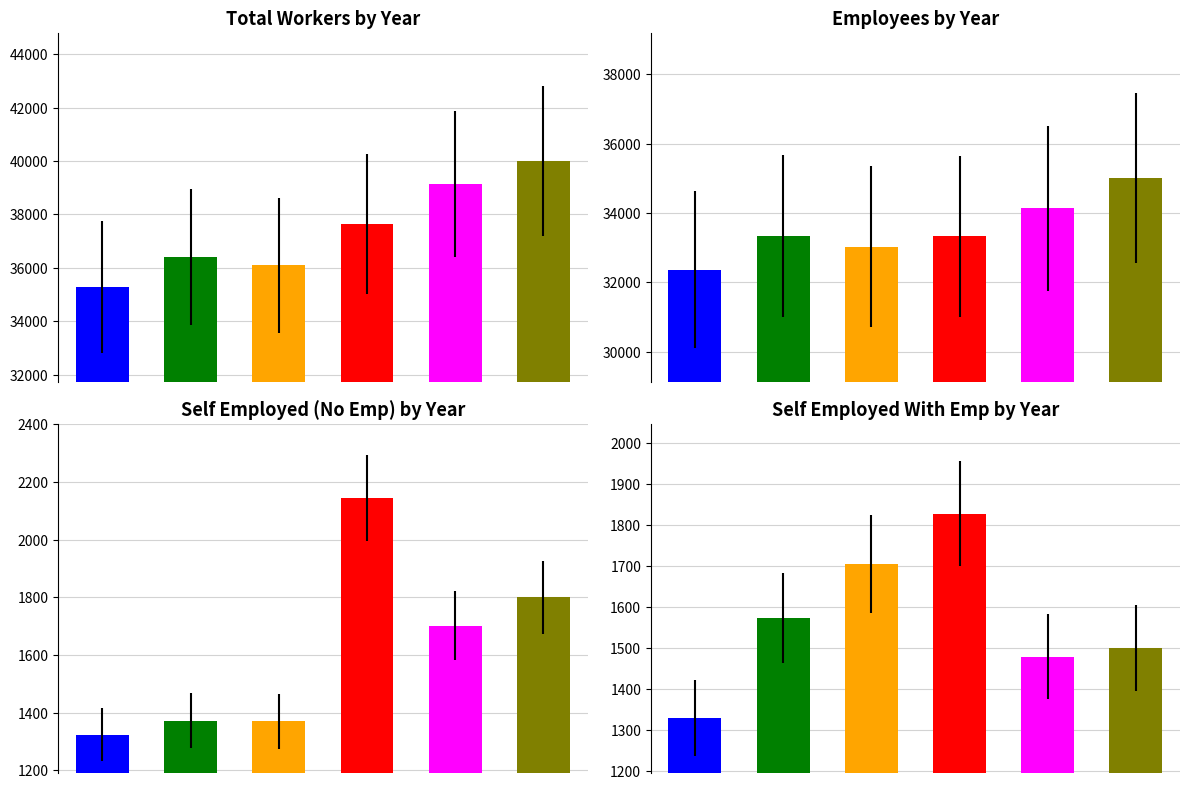

Where is Total nearest to the value 37633?

2014